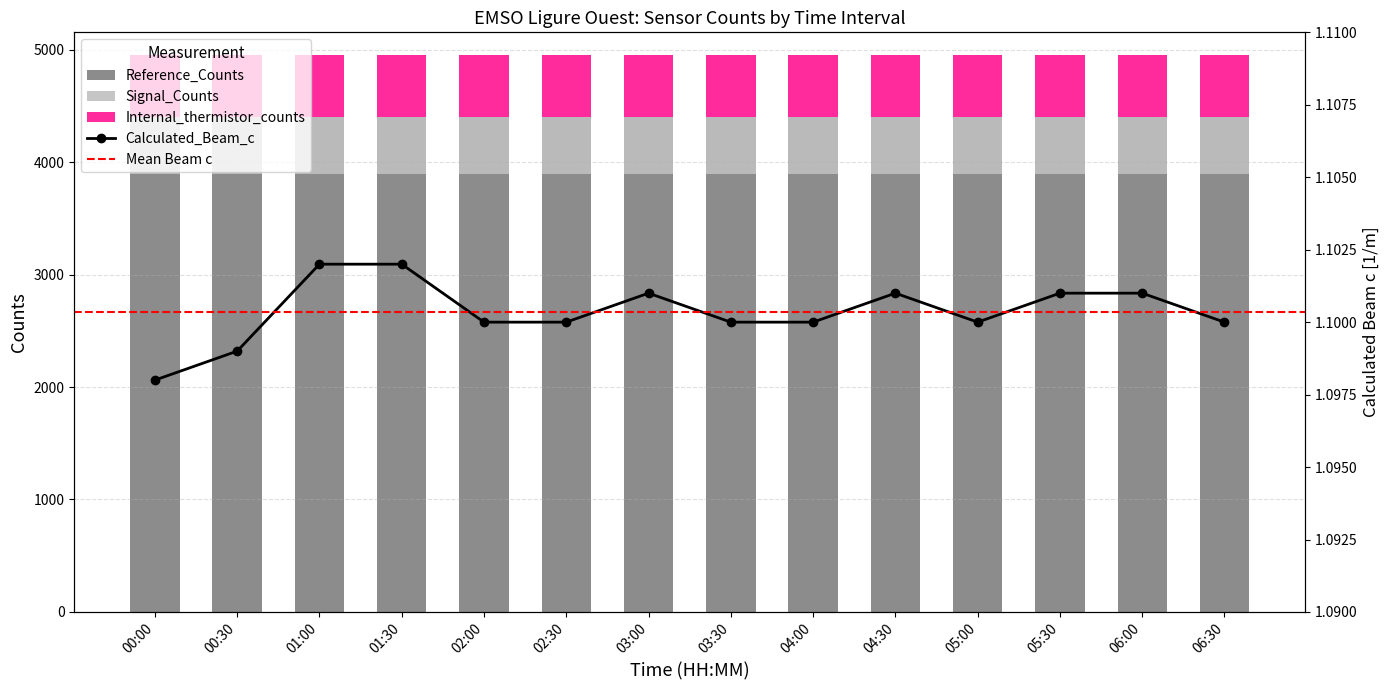

The Reference_Counts series shows 6472.8 at 02:00. True or false?

False